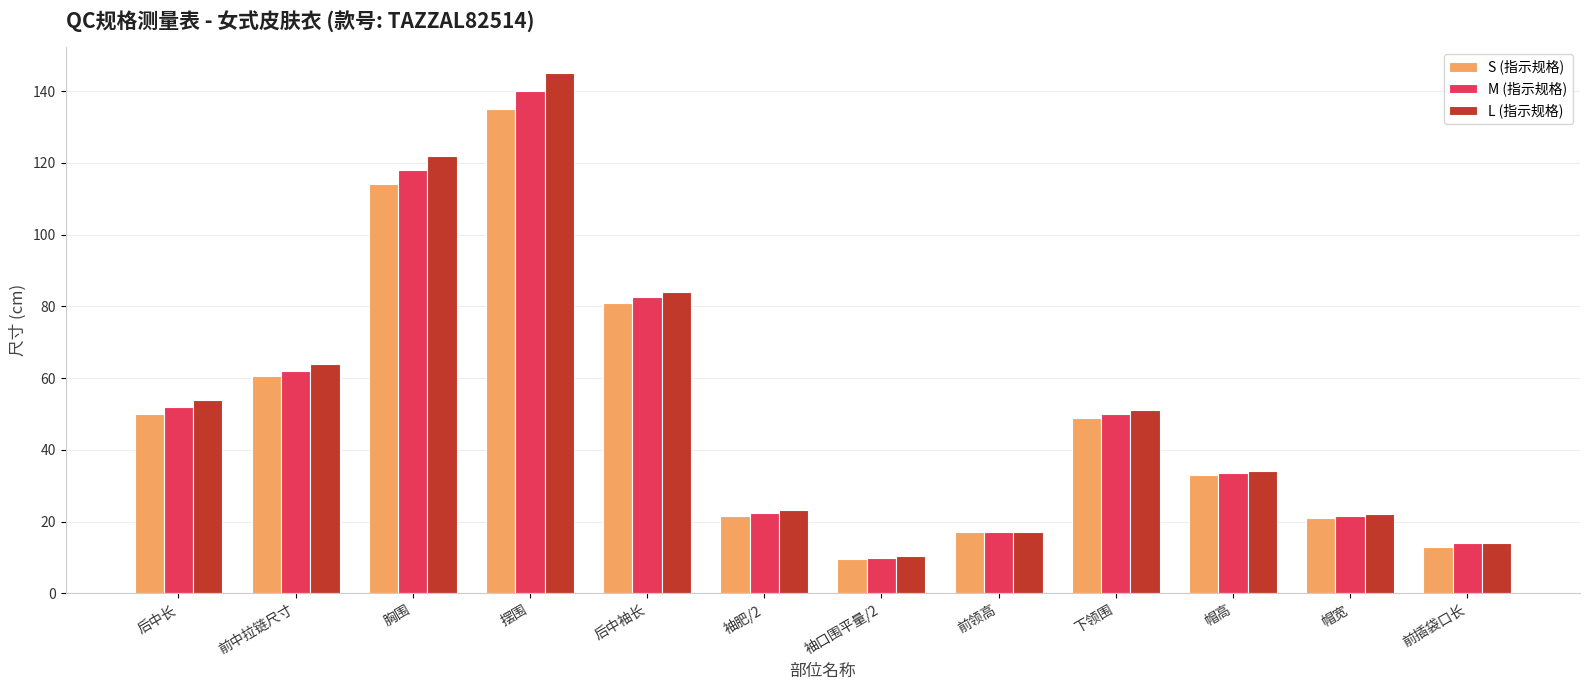

What are all the series names shown in the legend?

S (指示规格), M (指示规格), L (指示规格)